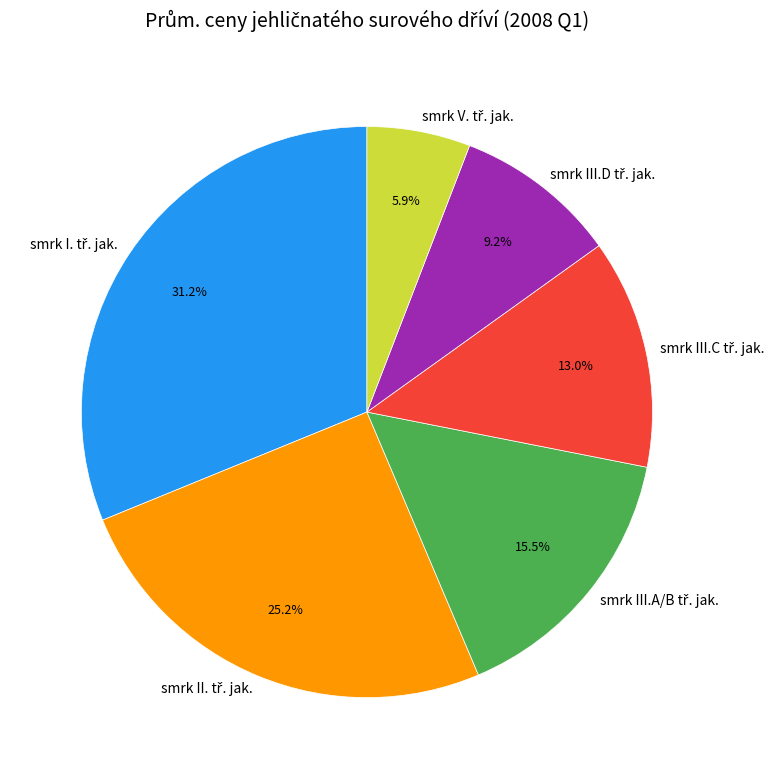

Is there a majority slice in this chart?

No